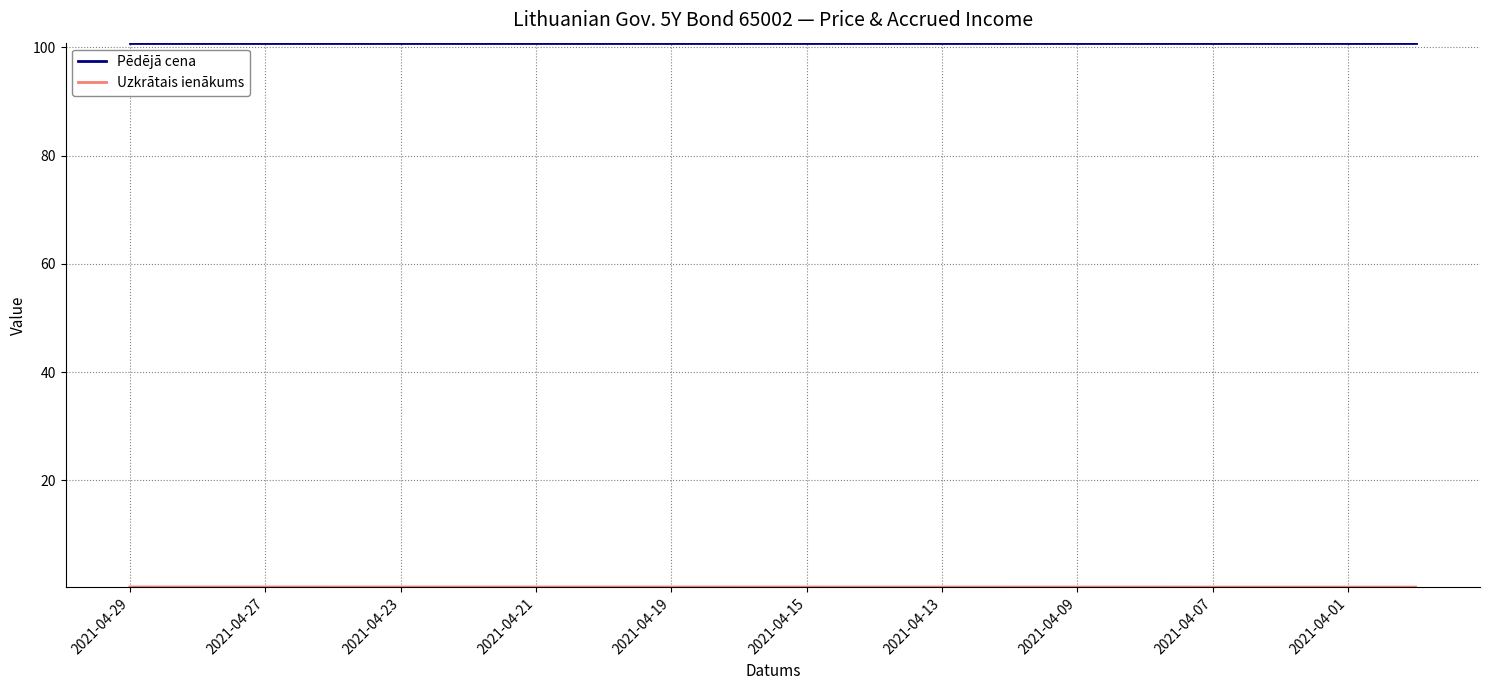

Which series has the largest total across all categories?

Pēdējā cena